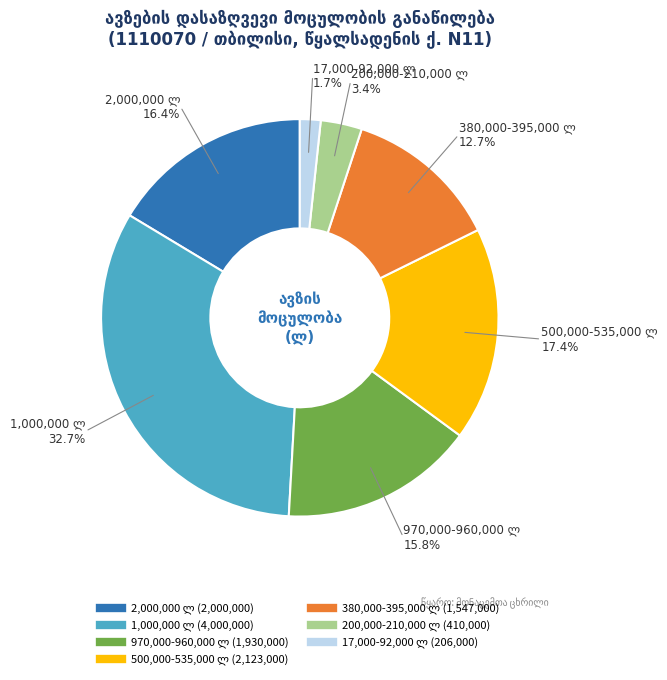

Is there any slice that represents more than half of the pie?

No